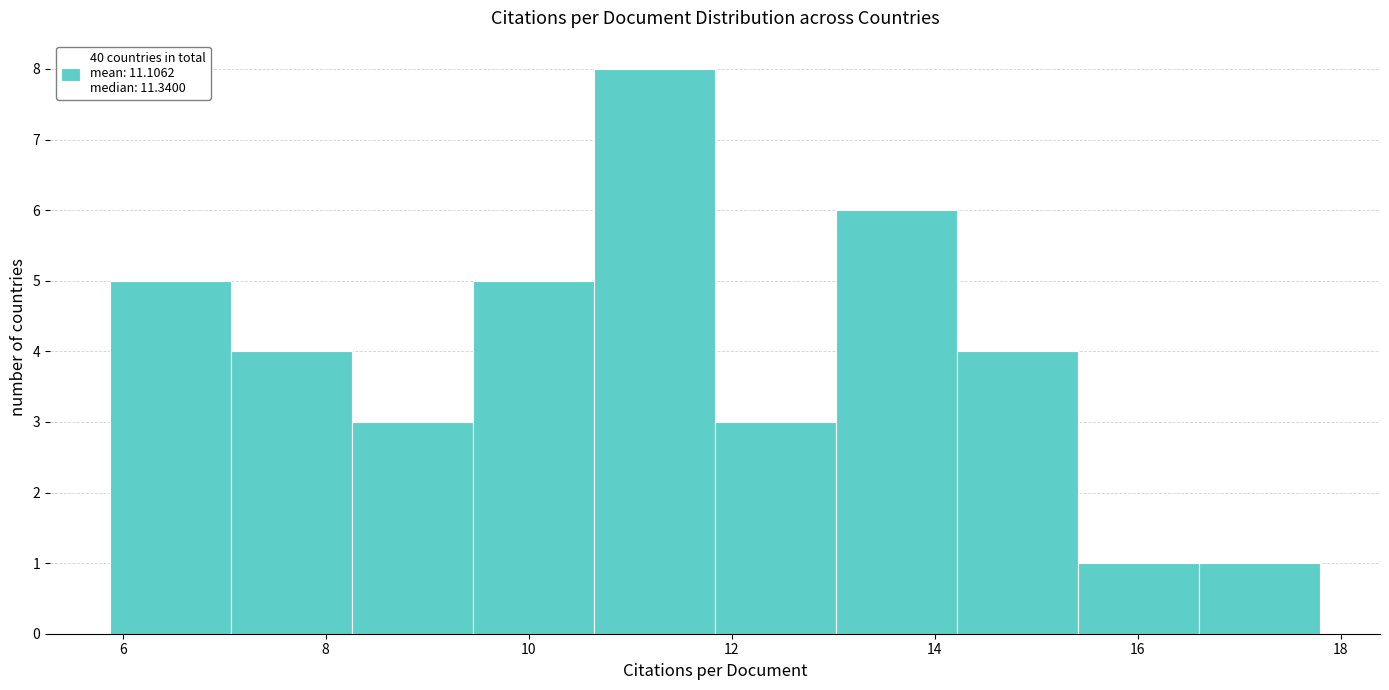

How tall is the bar that spans 13.0 to 14.2 on the x-axis? Neither the bar edges nor the heights are printed on the chart, so give them approximately, as read against the axes.

6